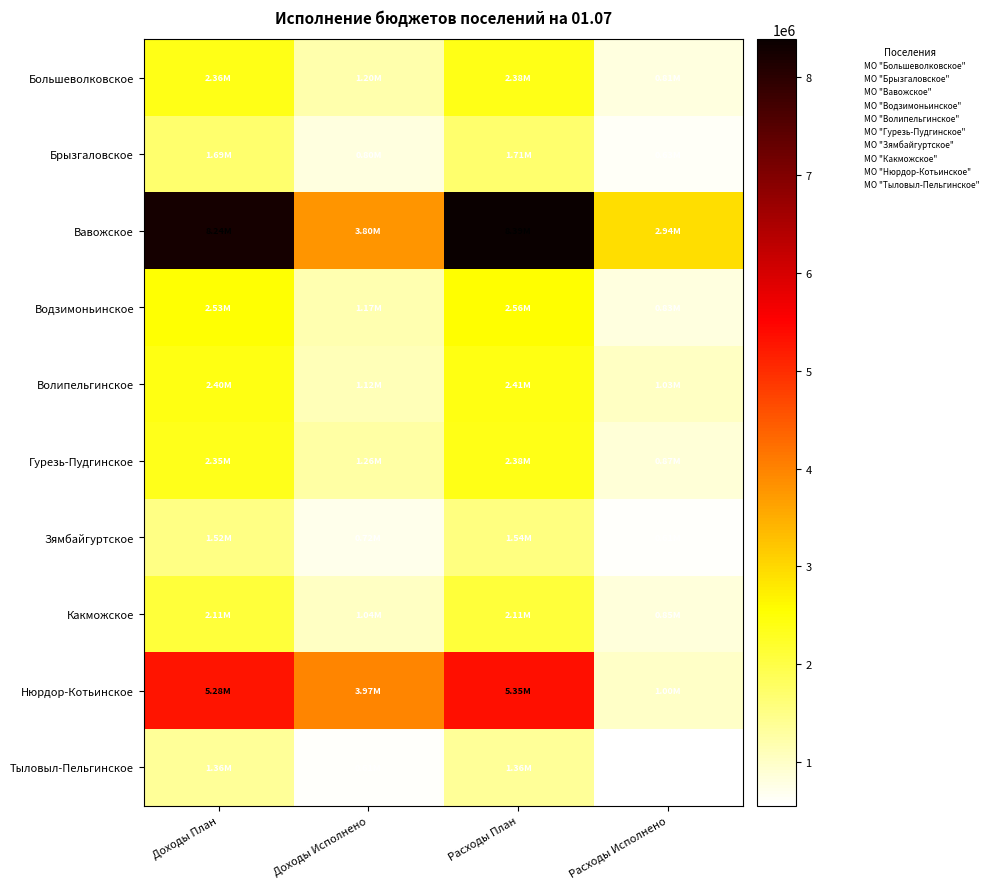

Which series has the largest total across all categories?

Вавожское